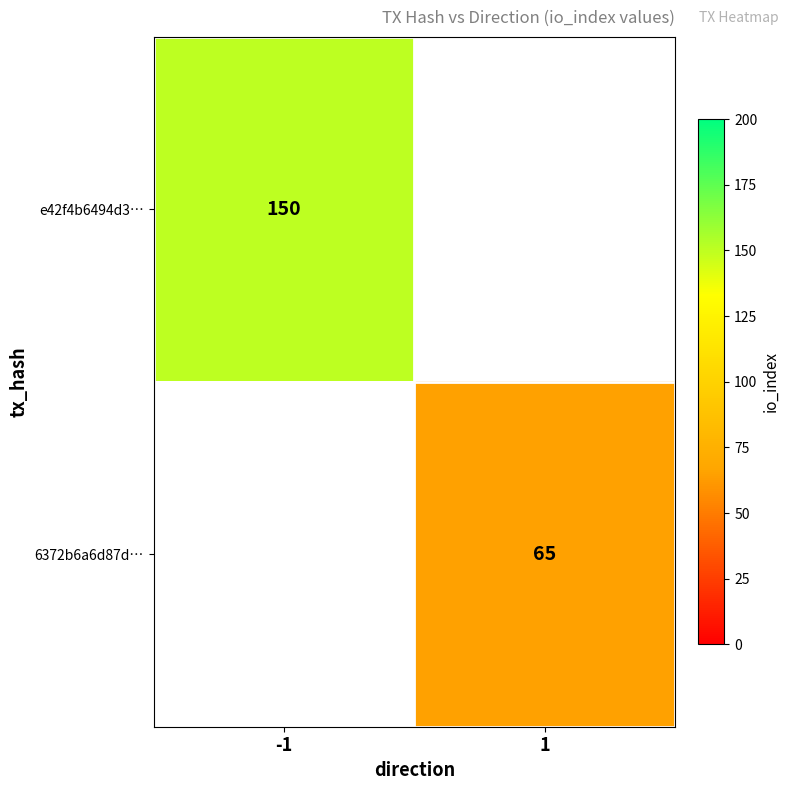

At how many categories does at least one series exceed 129?

1